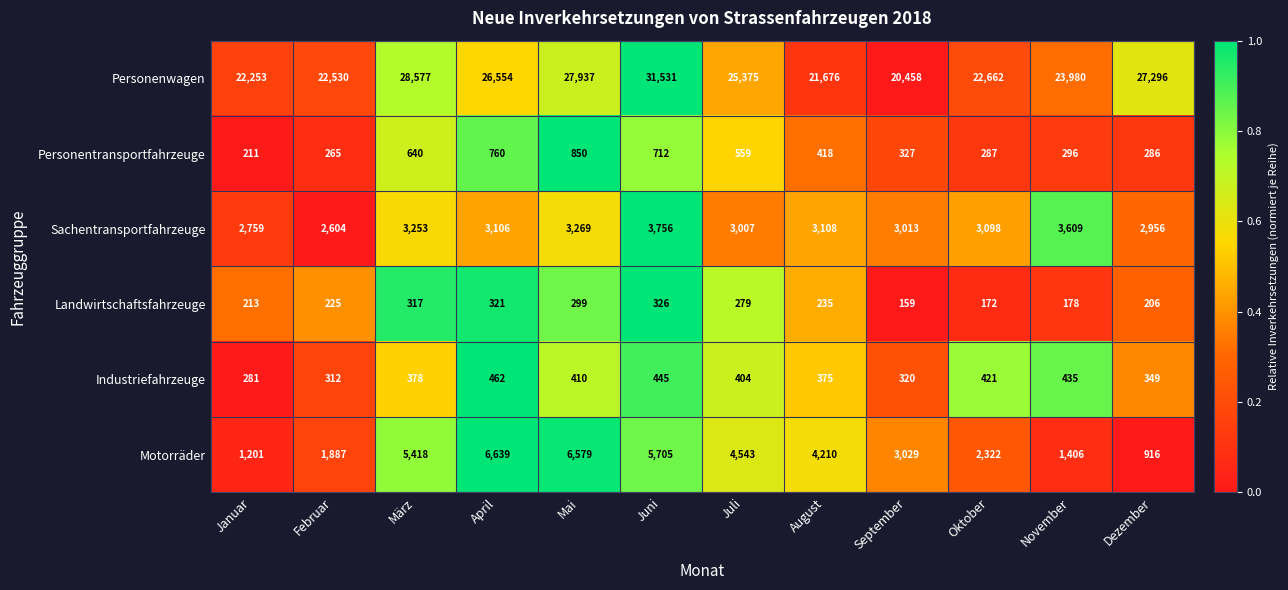

What is the average value of the Motorräder series?

3655